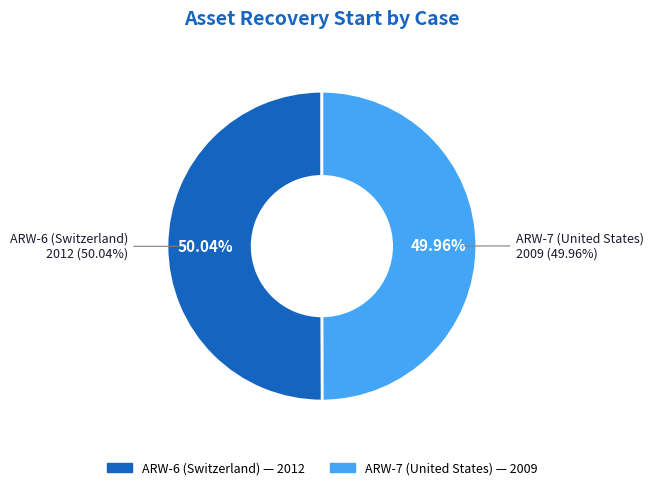

What percentage is NOT represented by ARW-6 (Switzerland)?

50.0%